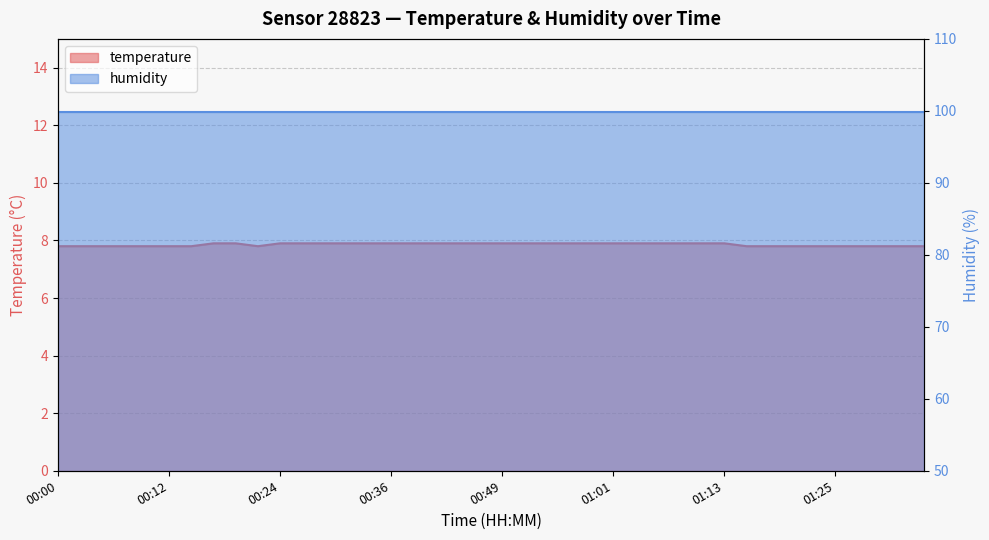

Reading right to left, extract all data points from this chart.

01:37=7.8	01:35=7.8	01:30=7.8	01:28=7.8	01:25=7.8	01:23=7.8	01:20=7.8	01:18=7.8	01:15=7.8	01:13=7.9	01:10=7.9	01:08=7.9	01:06=7.9	01:03=7.9	01:01=7.9	00:58=7.9	00:56=7.9	00:53=7.9	00:51=7.9	00:49=7.9	00:46=7.9	00:44=7.9	00:41=7.9	00:39=7.9	00:36=7.9	00:34=7.9	00:32=7.9	00:29=7.9	00:27=7.9	00:24=7.9	00:22=7.8	00:19=7.9	00:17=7.9	00:15=7.8	00:12=7.8	00:10=7.8	00:07=7.8	00:05=7.8	00:02=7.8	00:00=7.8